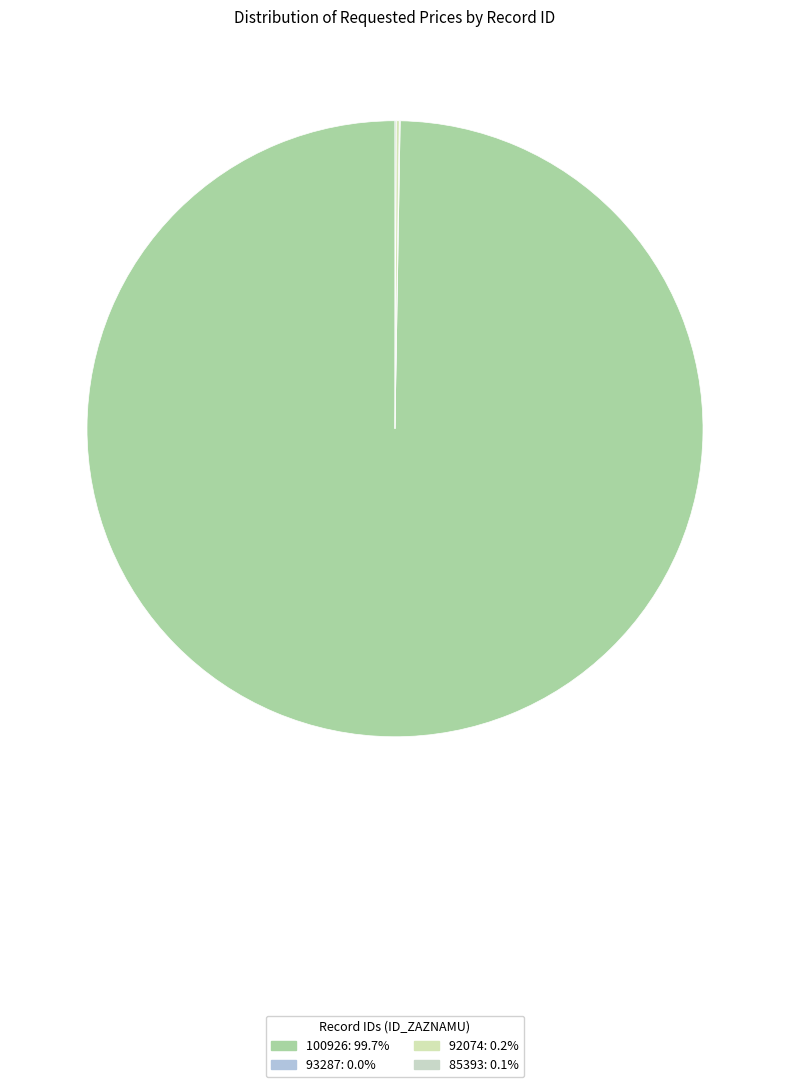

Which slice is the largest?

100926